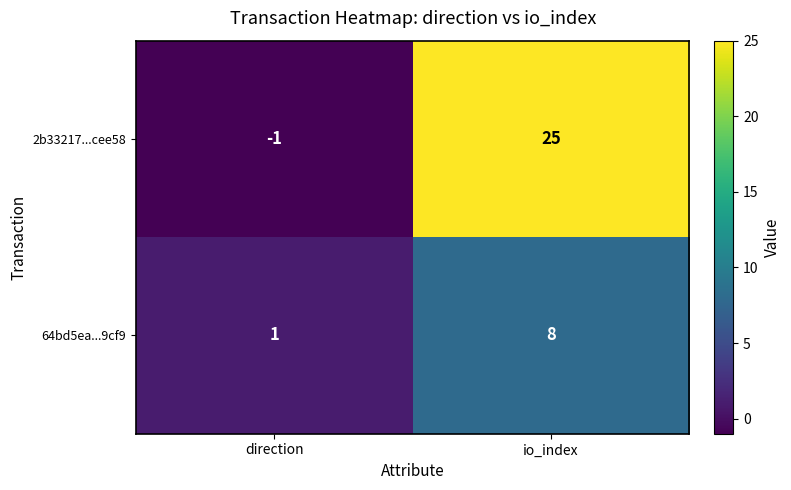

What is the sum of the 2b33217...cee58 values at direction and io_index?

24